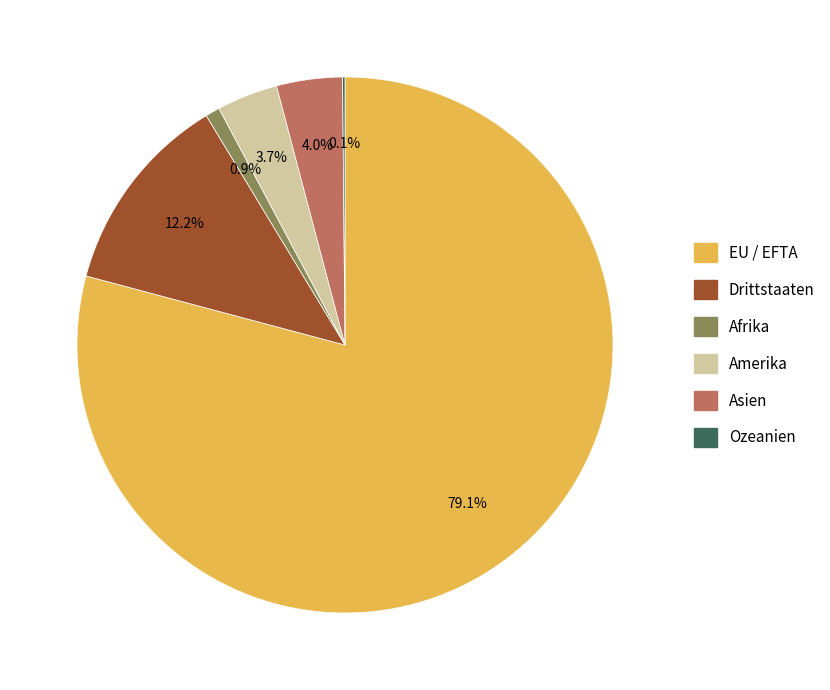

To the nearest percent, what is the combined percentage of EU / EFTA and Afrika?

80%